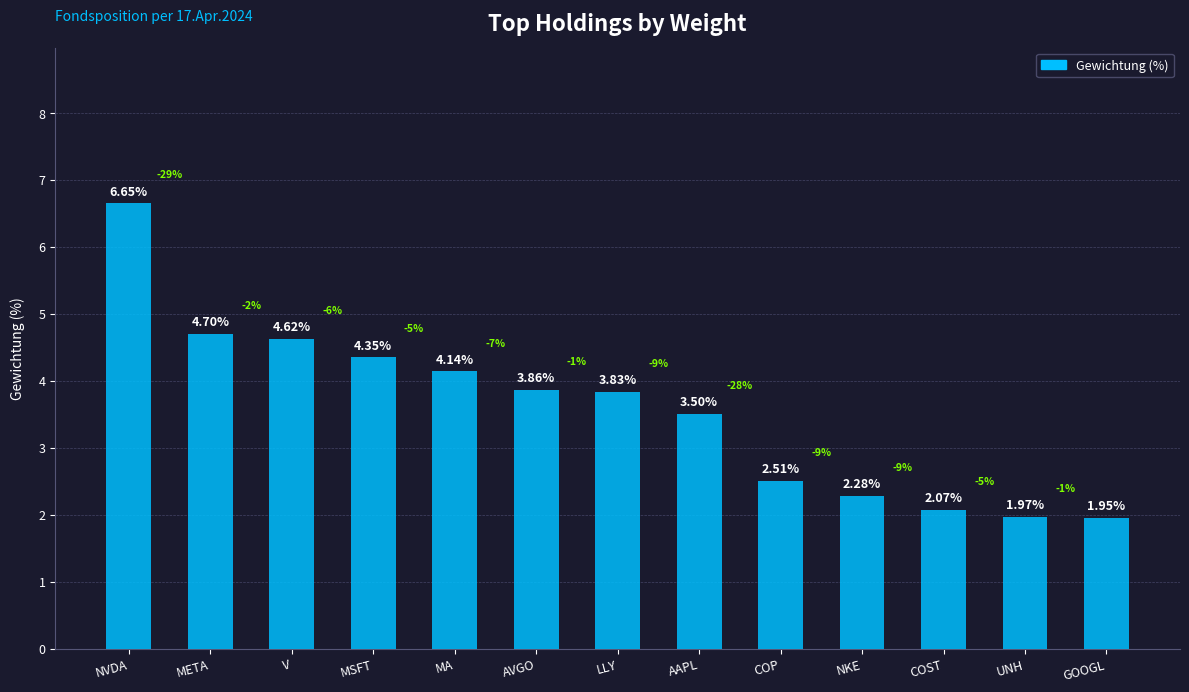

Is it true that the value at META is 4.7?

True